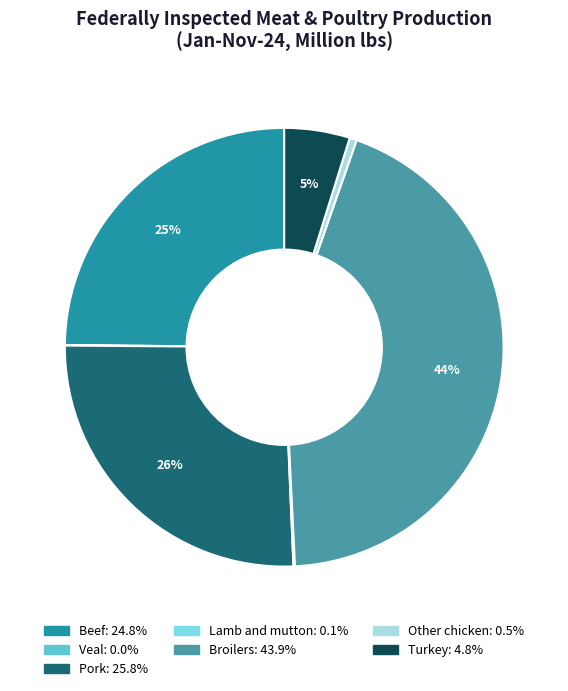

The Other chicken slice represents 11% of the pie. True or false?

False